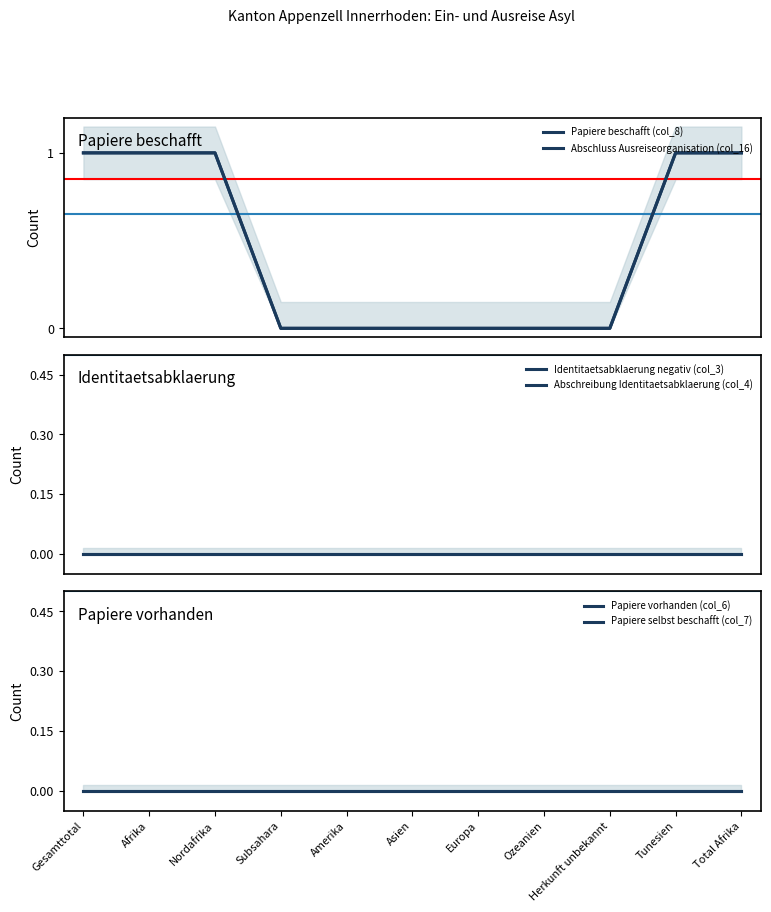

What position from the right is Subsahara?

8